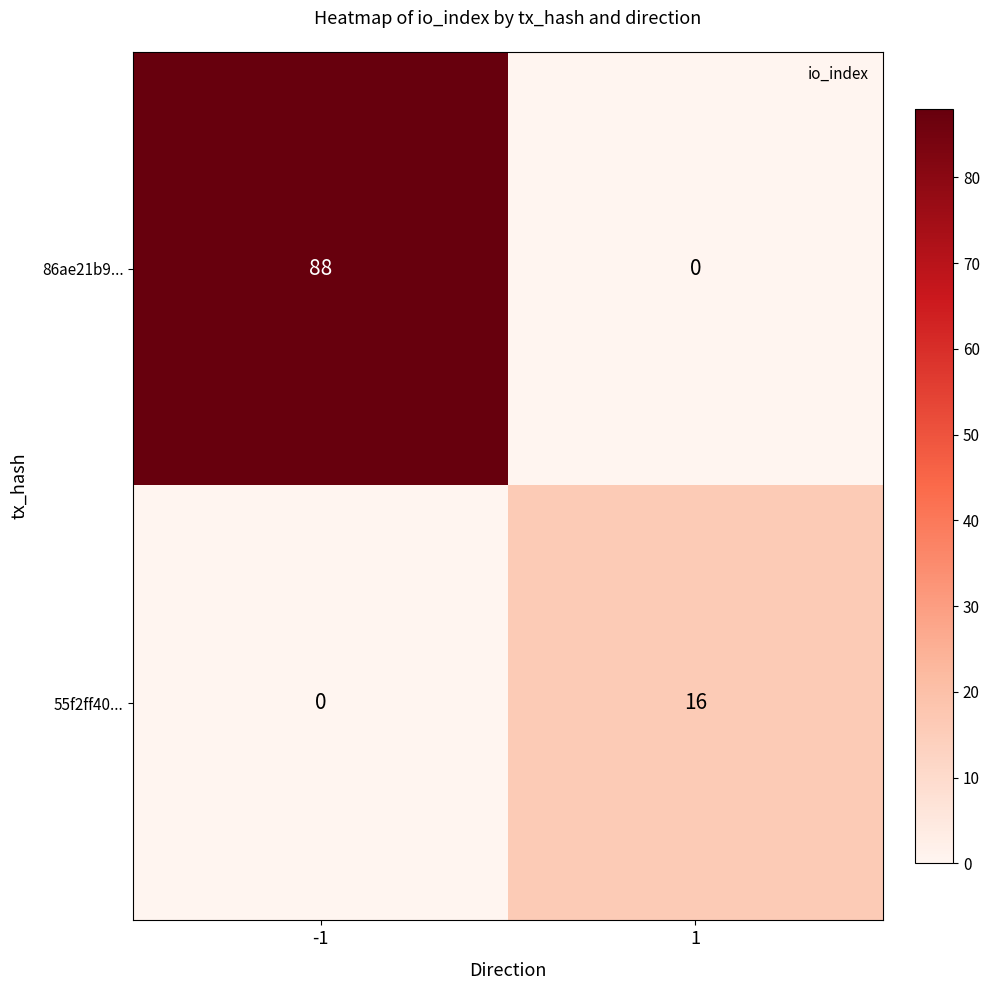

At which category is the sum across all series the highest?

-1